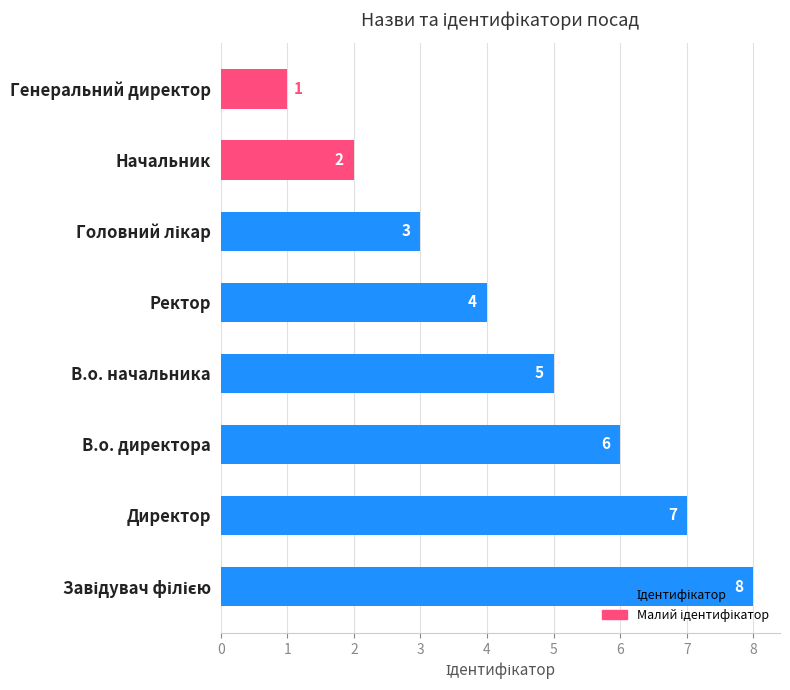

Count the values in the range 3 to 7.

5